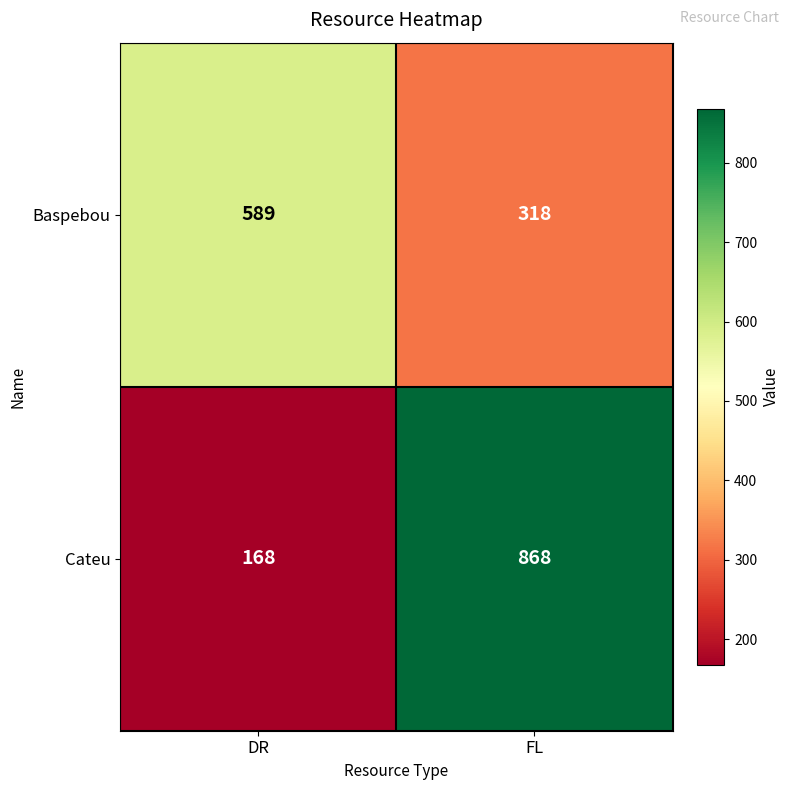

What is the minimum value shown in the chart?

168